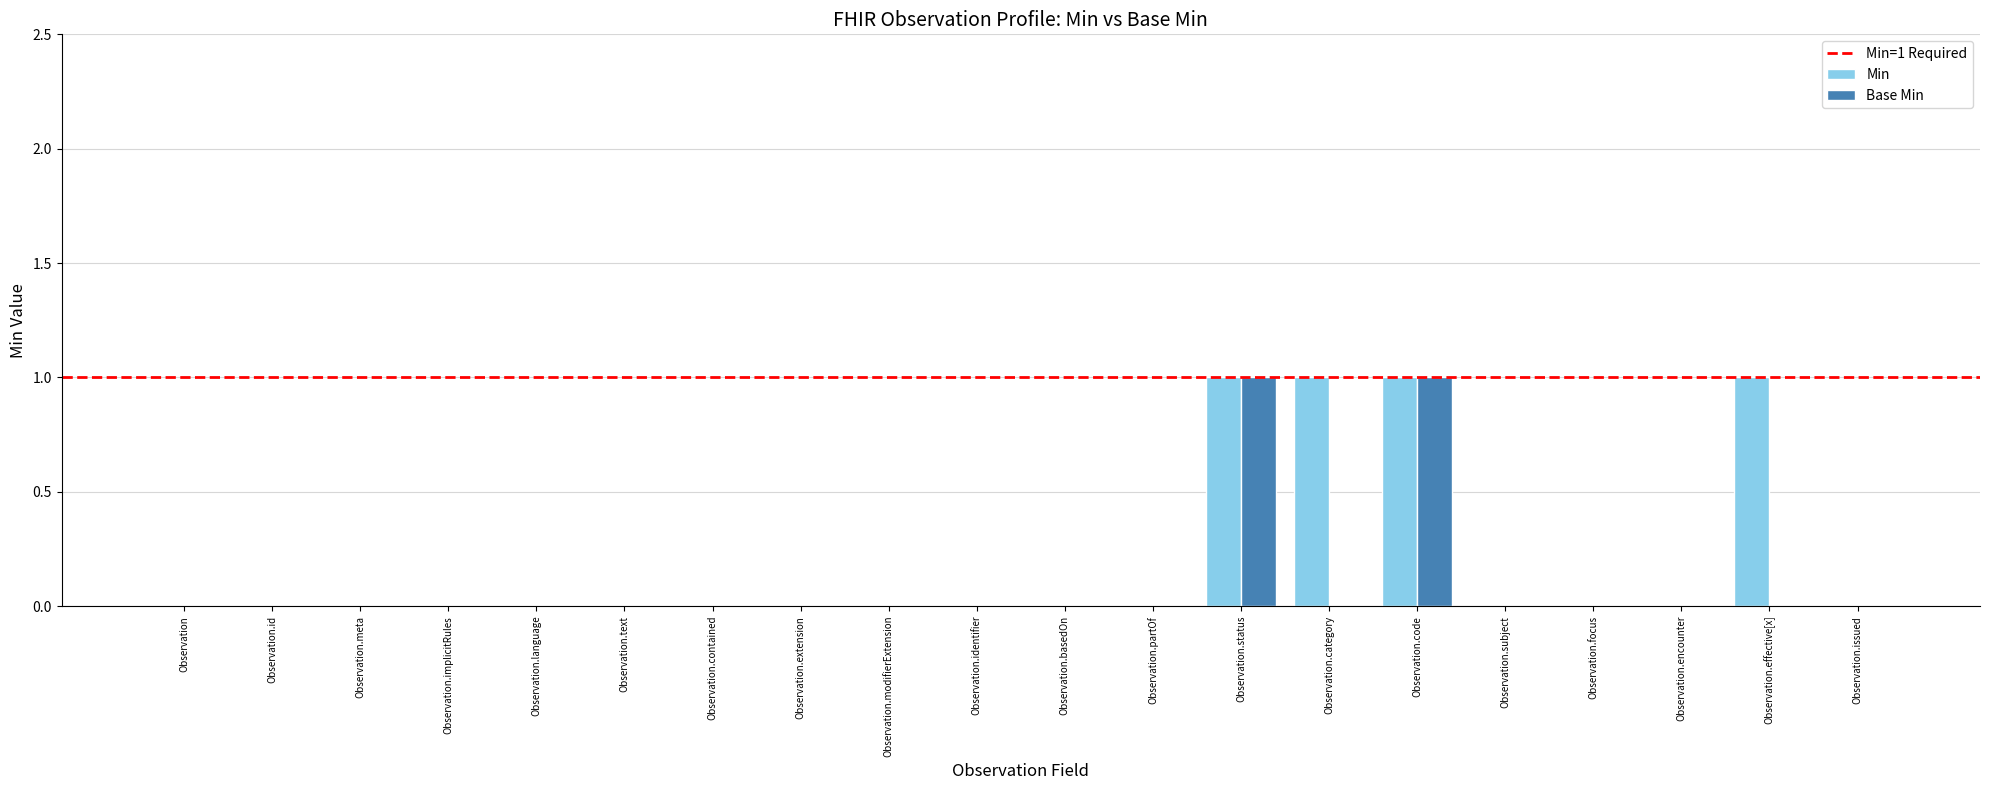

Which series has the largest total across all categories?

Min